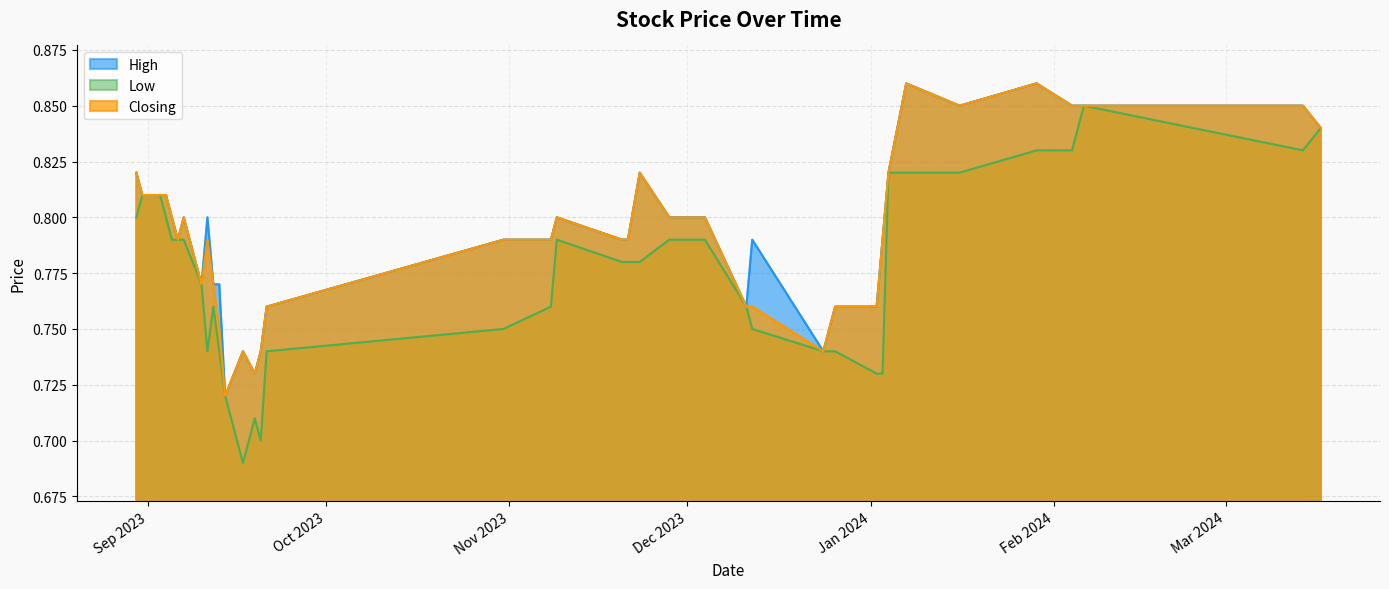

Which series has the largest range (max minus min)?

Low